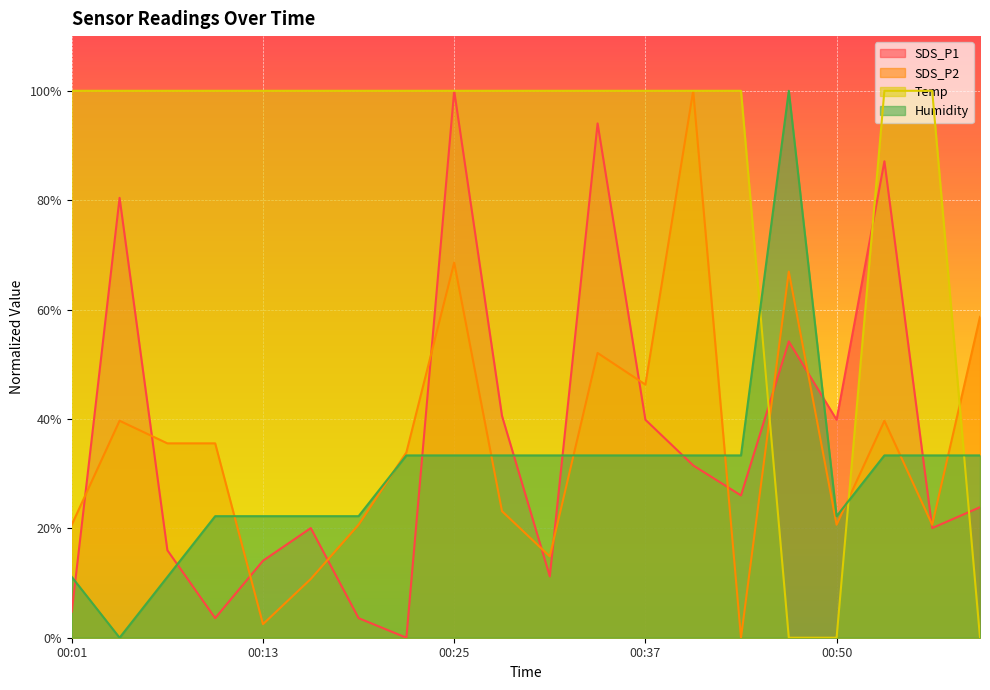

At which category does the chart reach its minimum across all series?

00:22